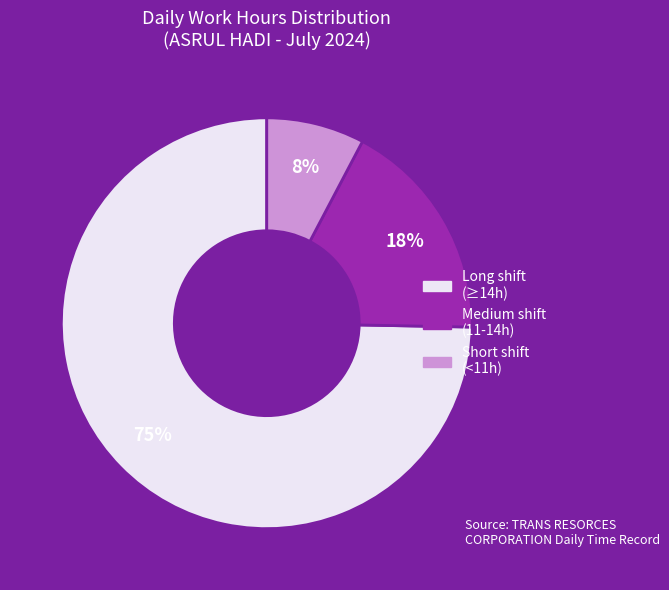

To the nearest percent, what is the average slice percentage?

33%